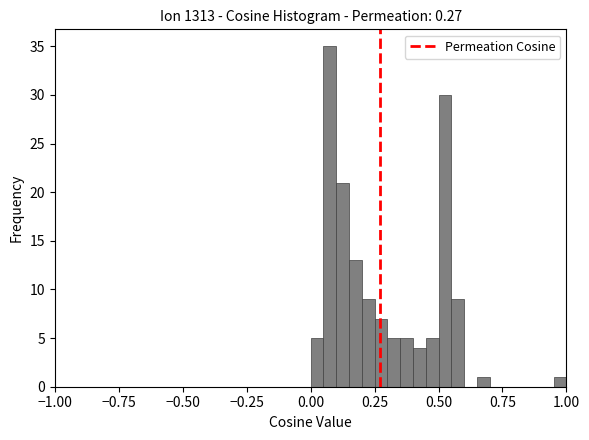

Read against the x-axis, roughly where is the centre of the tallest bar?

0.10